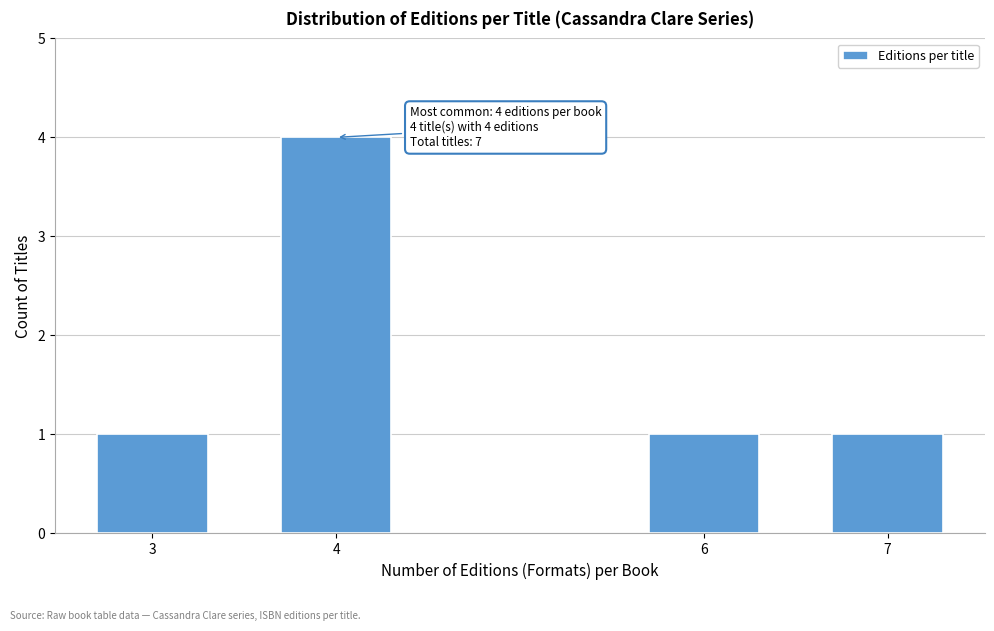

Reading left to right, extract all data points from this chart.

1	4	1	1